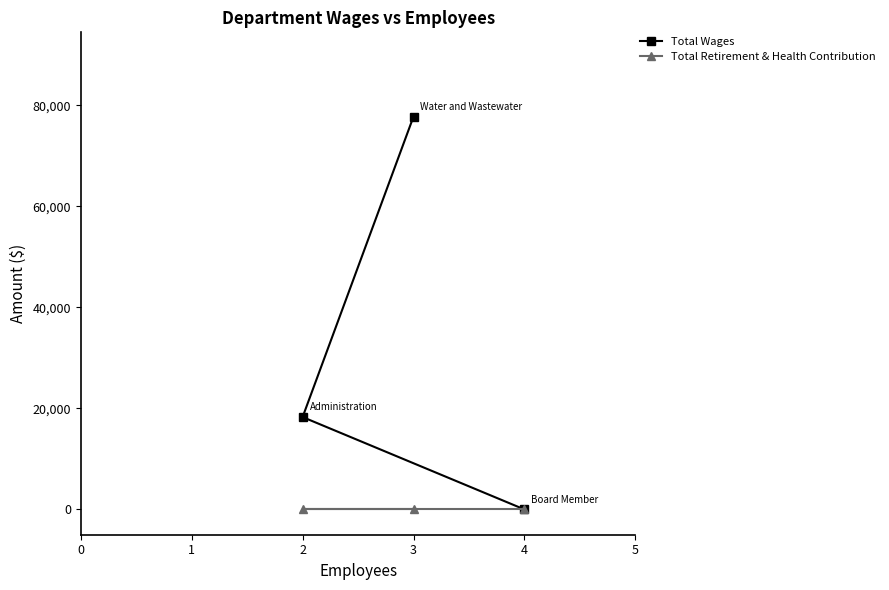

Which series has the largest range (max minus min)?

Total Wages